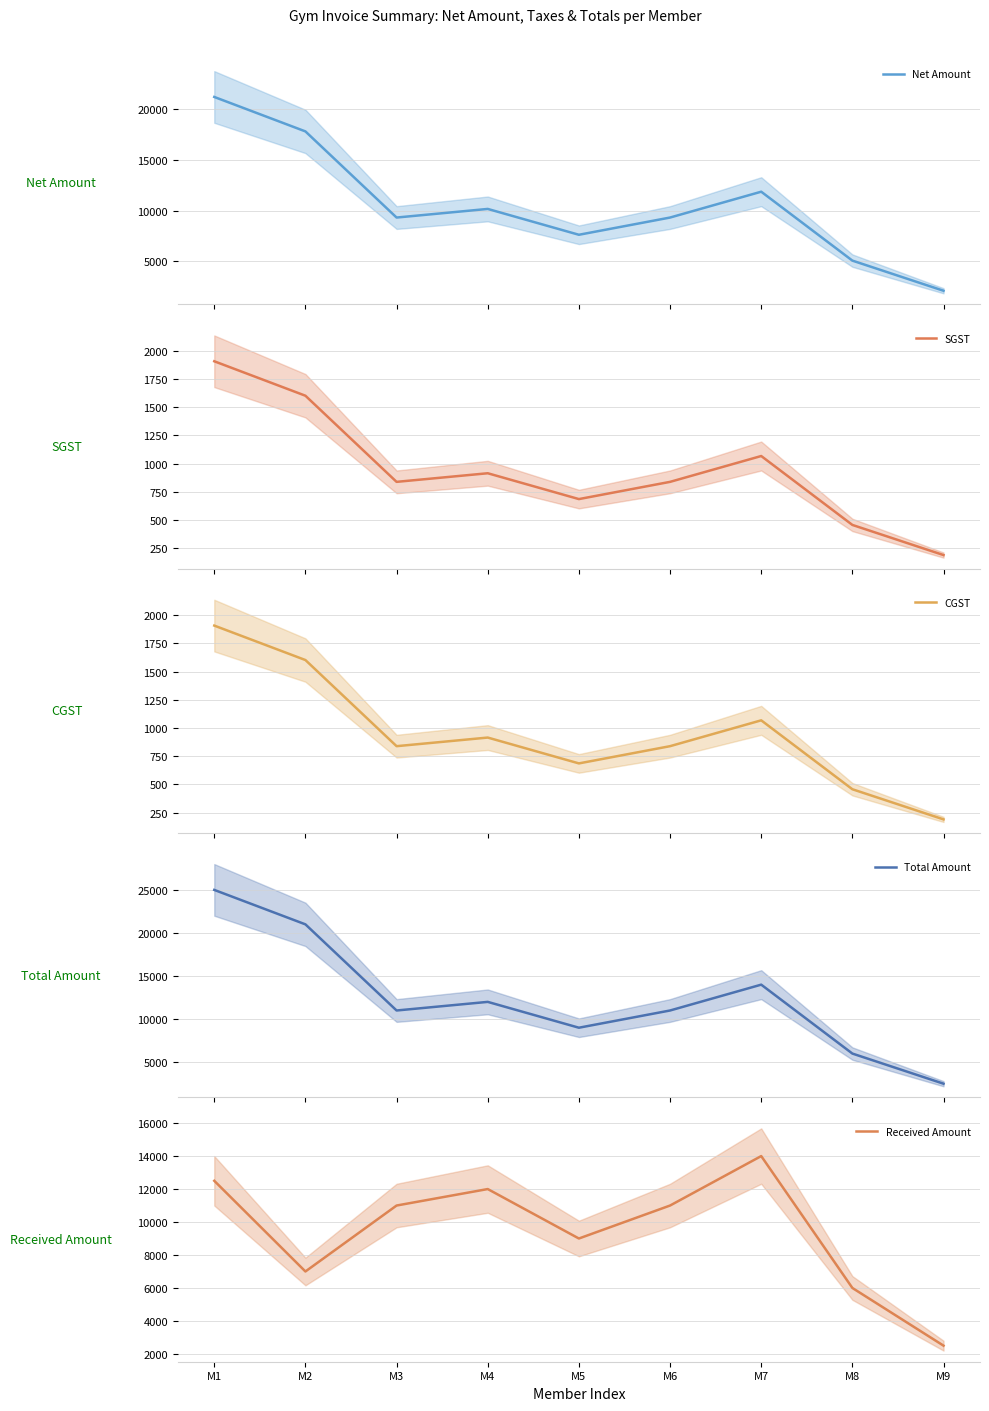

What is the difference between the SGST values at M9 and M4?

724.6